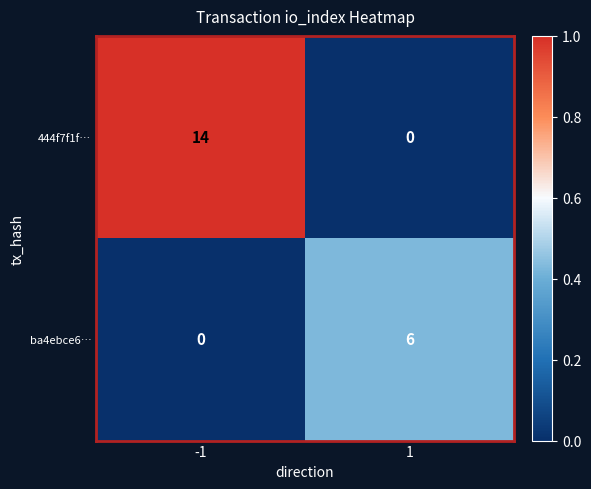

Rank the series by their average value, from highest to lowest.

444f7f1f…, ba4ebce6…